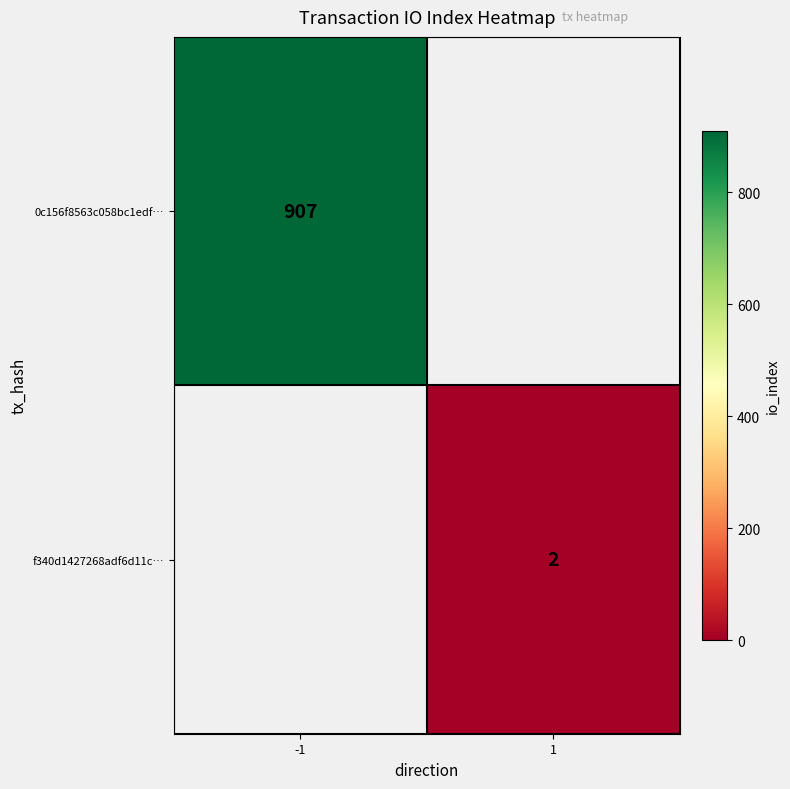

True or false: f340d1427268adf6d11c… has a value of 2 at 1.

True